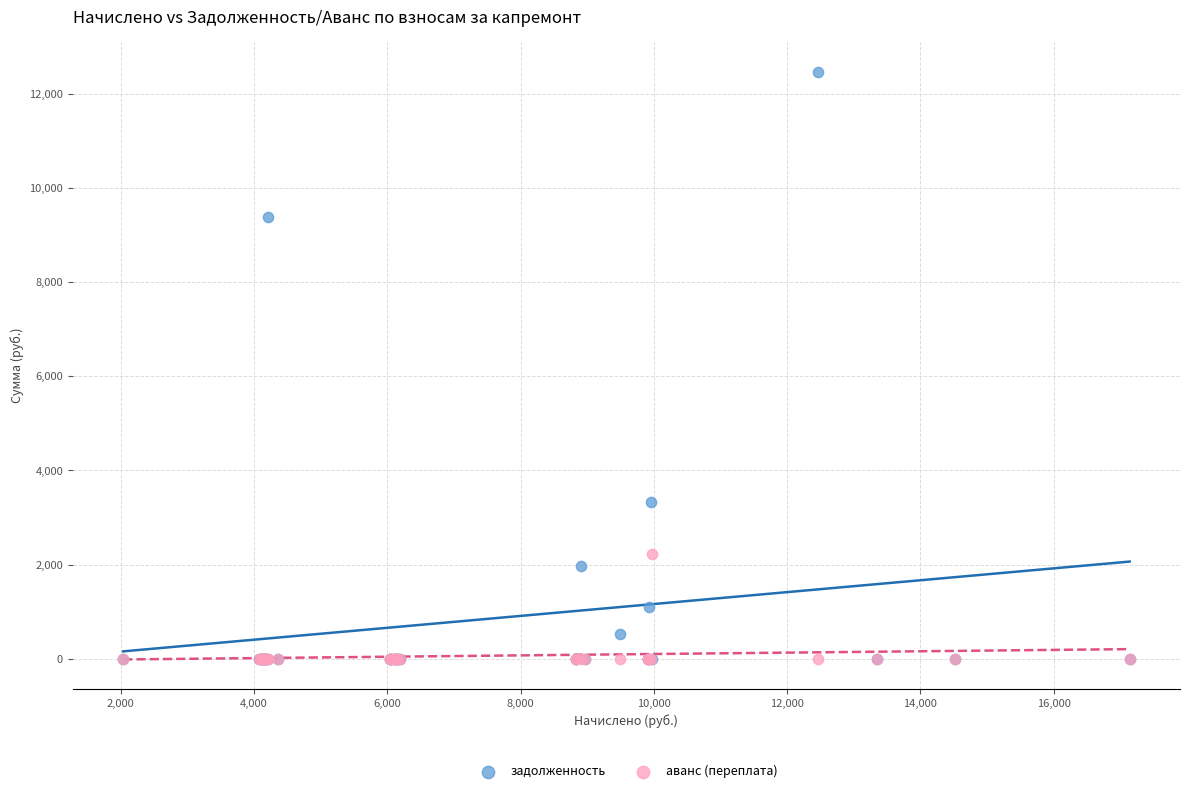

In the задолженность series, what Y value is closest to 6232?

3321.6